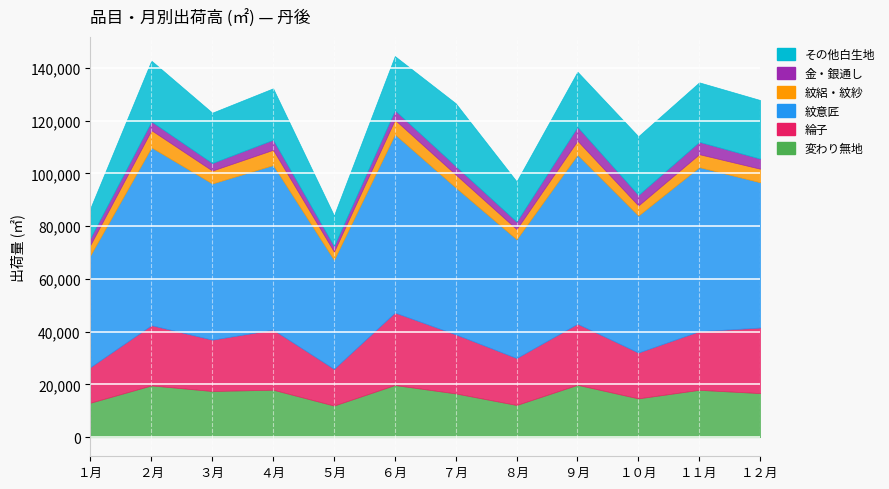

Rank the series at ７月 from lowest to highest value.

金・銀通し, 紋絽・紋紗, 変わり無地, 綸子, その他白生地, 紋意匠